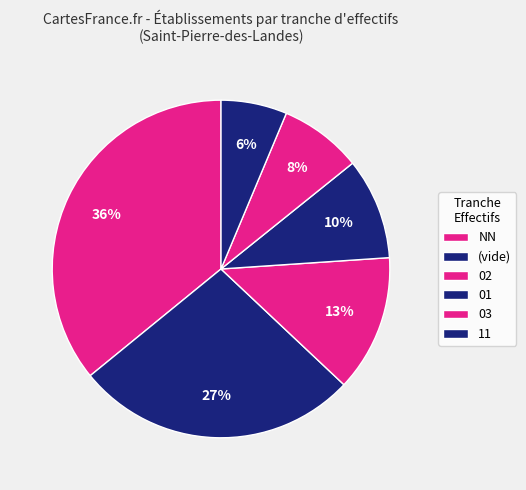

To the nearest percent, what is the difference between the largest and smallest slice percentages?

30%